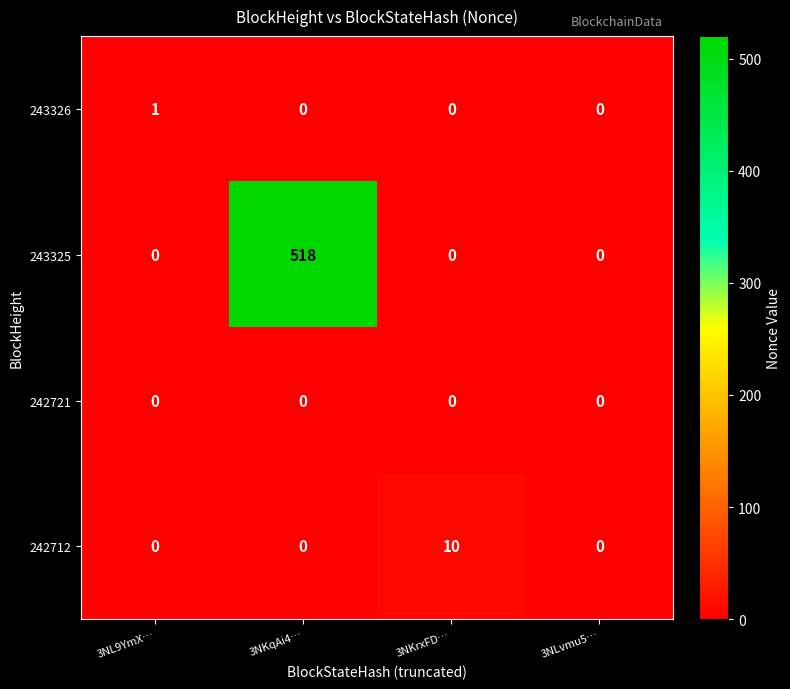

Which series has the widest spread of values?

243325